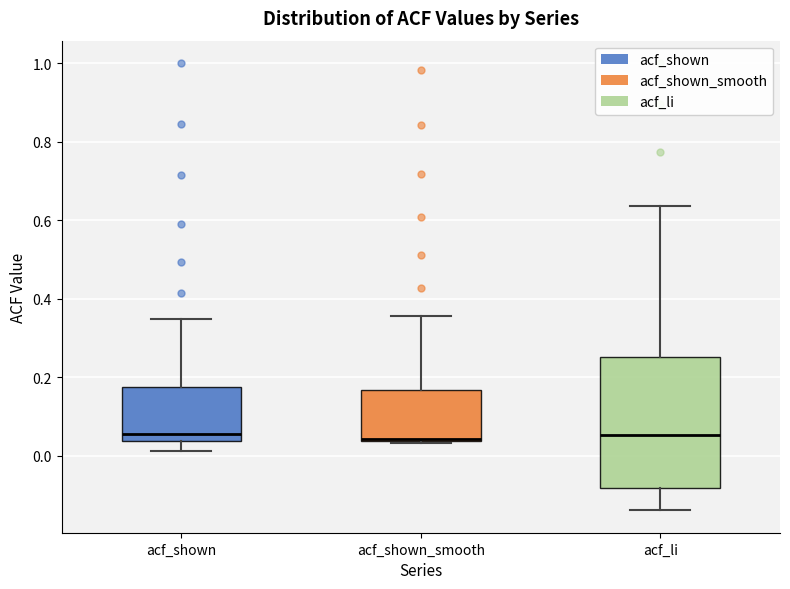

Reading left to right, transcribe this box plot: for each box, give where its median line is, the range the box spans, and where its two whiskers end, as read against the y-axis. The values are not printed on the chart, so give them approximately, as read against the axis.

acf_shown: median 0.06, box 0.04 to 0.18, whiskers 0.02 to 0.34
acf_shown_smooth: median 0.04, box 0.04 to 0.16, whiskers 0.04 to 0.36
acf_li: median 0.06, box -0.08 to 0.26, whiskers -0.14 to 0.64